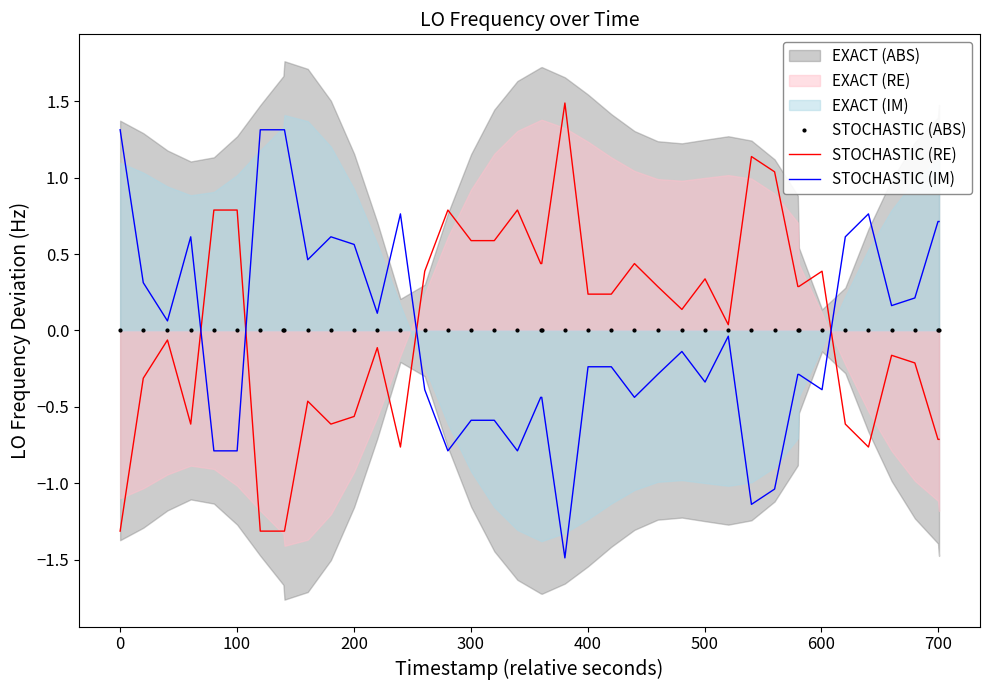

Which series has the largest range (max minus min)?

STOCHASTIC (RE)